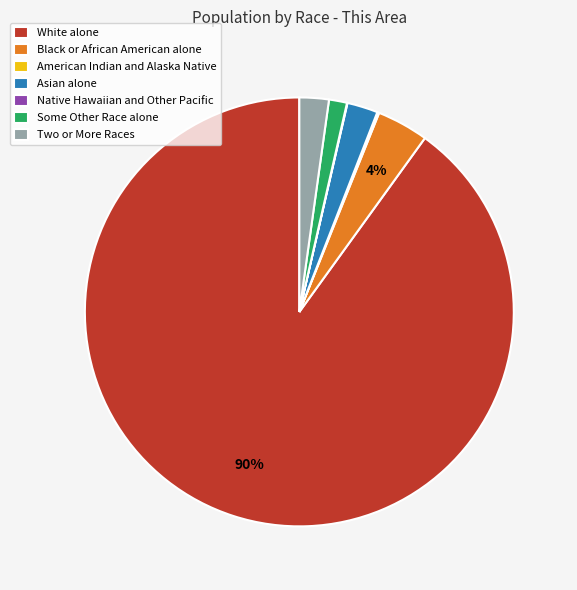

What is the largest slice in the pie chart?

White alone